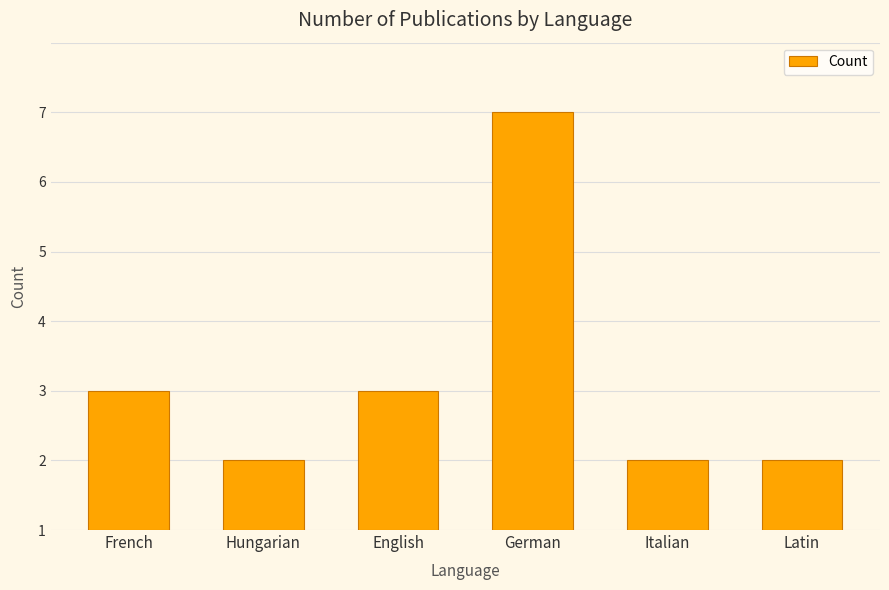

Does the chart contain any negative values?

No